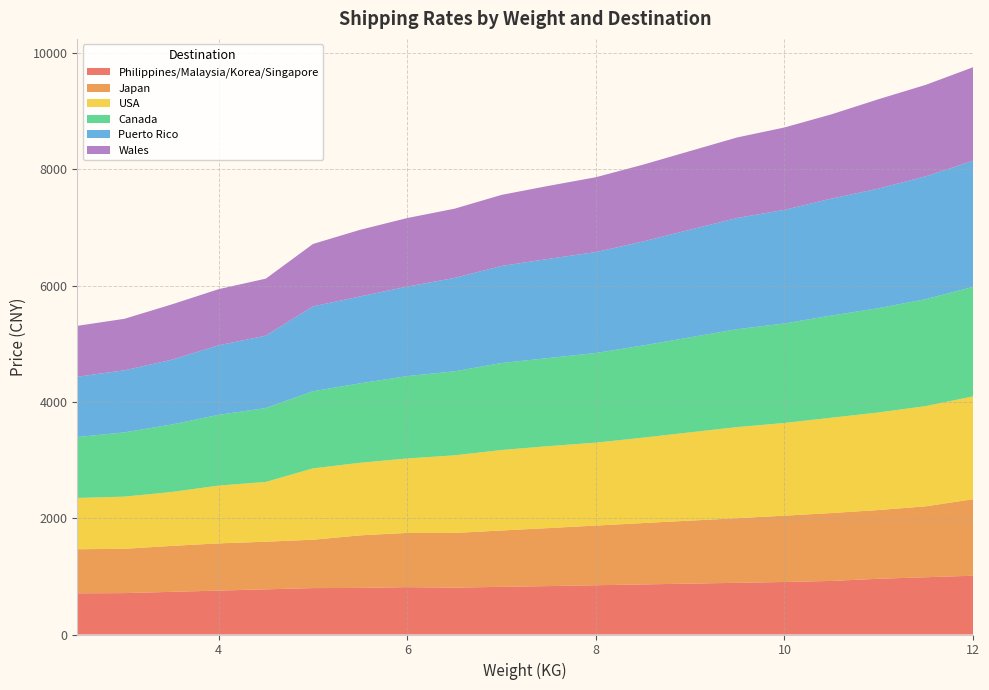

Reading left to right, extract all data points from this chart.

Philippines/Malaysia/Korea/Singapore: 708.1	712.1	733.9	755.7	777.1	798.6	801.5	814.4	806.4	819.9	832.8	847.4	861.7	875.6	889.2	903.8	921.5	958.9	985.3	1011.6
Japan: 758.5	762.5	790.0	811.8	819.2	832.1	904.0	933.0	940.7	969.3	998.3	1026.6	1055.2	1083.5	1111.8	1140.4	1168.0	1182.6	1220.1	1315.7
USA: 882.4	897.0	927.7	994.5	1028.3	1226.9	1248.7	1281.1	1335.1	1384.7	1409.4	1426.2	1469.6	1518.6	1567.3	1594.7	1640.5	1678.6	1724.0	1768.6
Canada: 1048.1	1105.8	1160.9	1217.0	1271.4	1327.5	1366.9	1416.9	1445.3	1496.4	1515.9	1542.6	1585.6	1635.1	1684.1	1711.9	1757.8	1794.6	1839.8	1884.2
Puerto Rico: 1037.0	1067.5	1113.5	1196.3	1245.1	1459.7	1494.6	1540.0	1606.6	1669.8	1706.2	1736.1	1789.7	1851.9	1913.8	1954.3	2011.6	2057.1	2113.9	2169.2
Wales: 875.8	886.0	951.6	966.0	980.7	1073.7	1146.2	1179.1	1190.8	1222.7	1255.7	1287.7	1320.3	1352.6	1385.2	1417.1	1449.7	1538.0	1573.2	1609.0